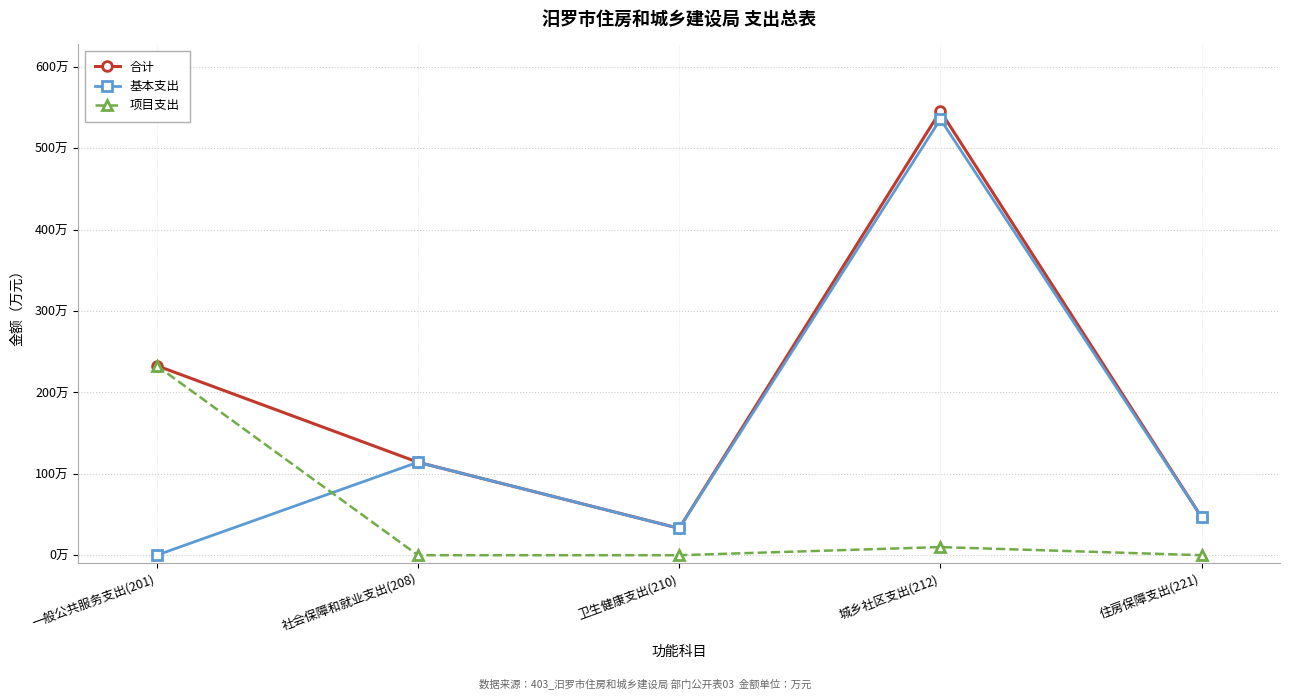

Is this an area chart (filled region under the line)?

No